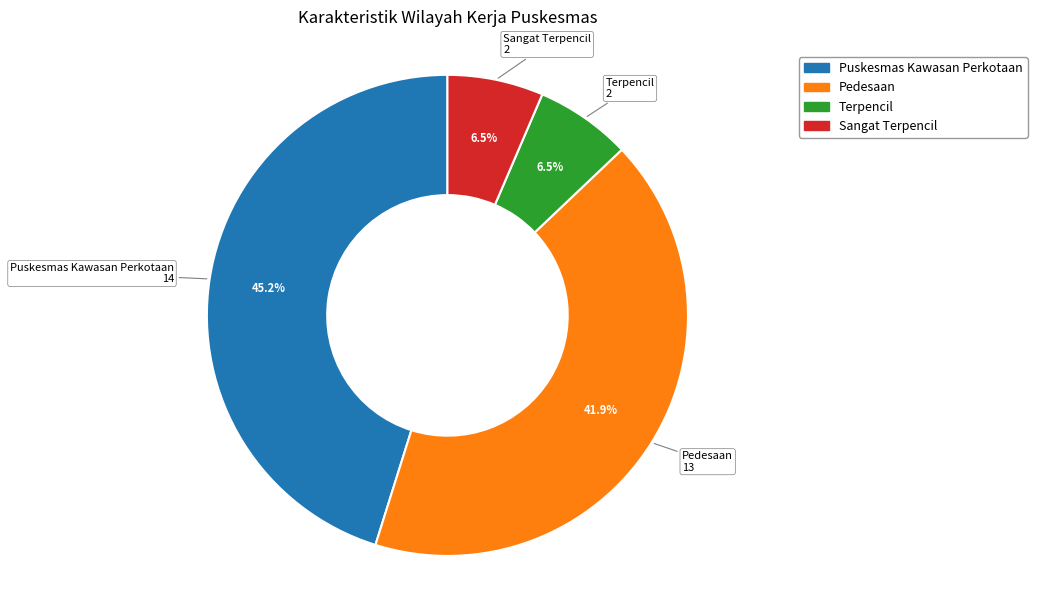

The Pedesaan slice represents 29% of the pie. True or false?

False